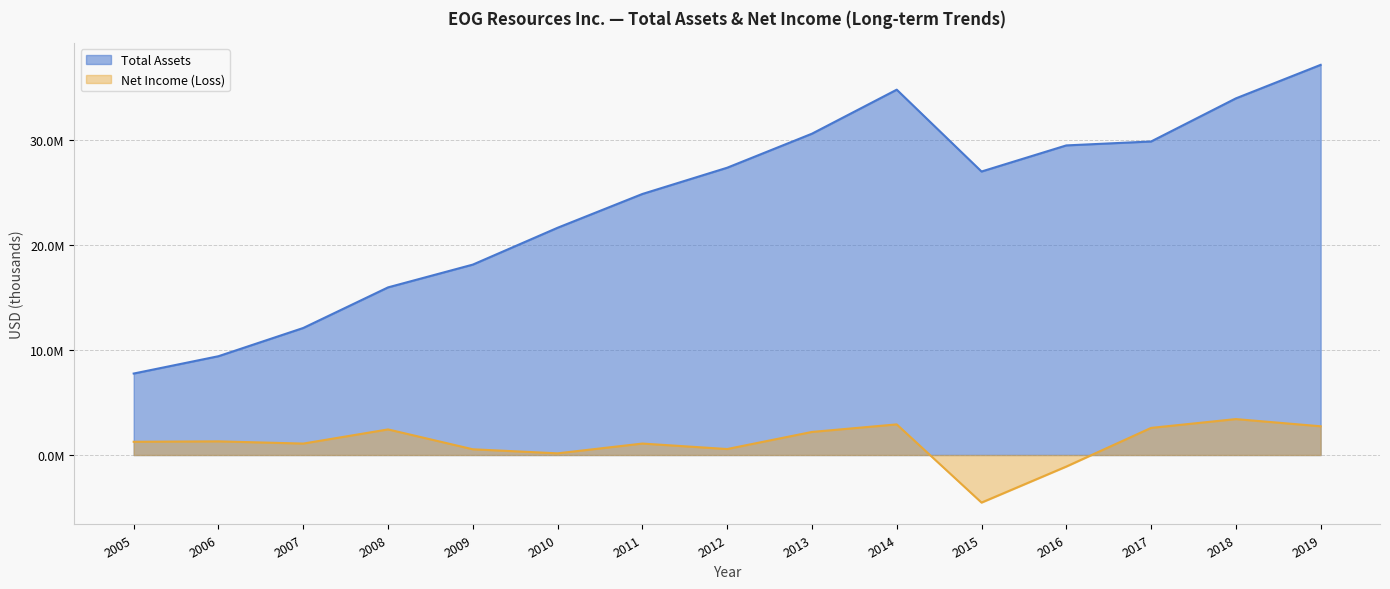

Reading left to right, list all the values displayed in this chart.

Total Assets: 2005=7753320	2006=9402160	2007=12088907	2008=15951226	2009=18118667	2010=21624233	2011=24838797	2012=27336578	2013=30574238	2014=34762687	2015=26975244	2016=29459433	2017=29833078	2018=33934474	2019=37124608
Net Income (Loss): 2005=1259576	2006=1299885	2007=1089918	2008=2436919	2009=546627	2010=160654	2011=1091123	2012=570279	2013=2197109	2014=2915487	2015=-4524515	2016=-1096686	2017=2582579	2018=3419040	2019=2734910